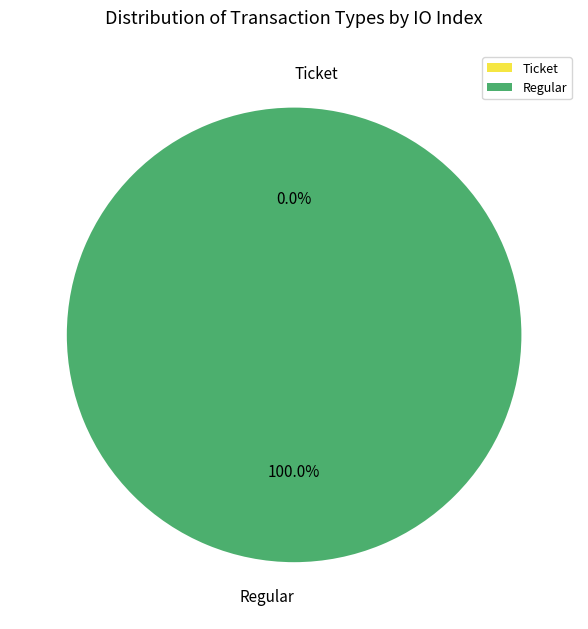

Which slice is the largest?

Regular